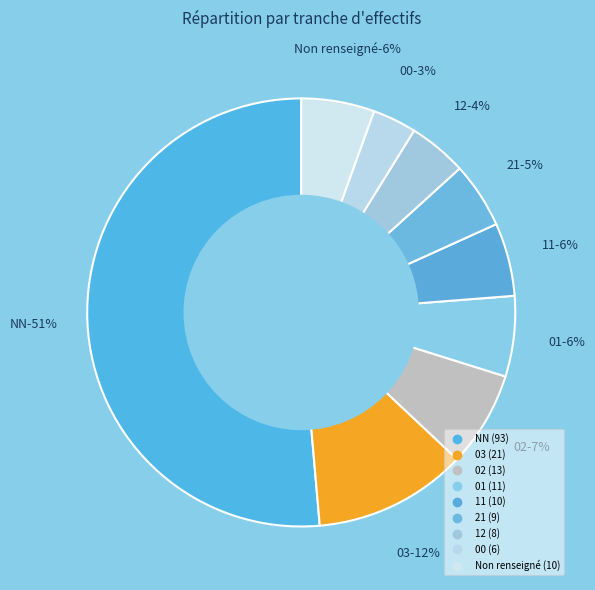

Is the sum of 11 and 03 greater than half?

No